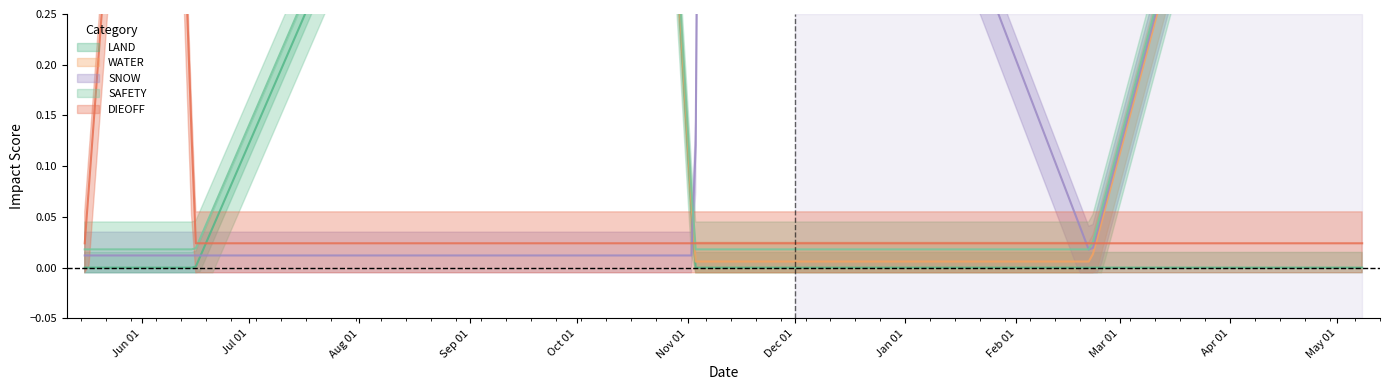

True or false: SNOW has more than 1 interior local peaks.

False